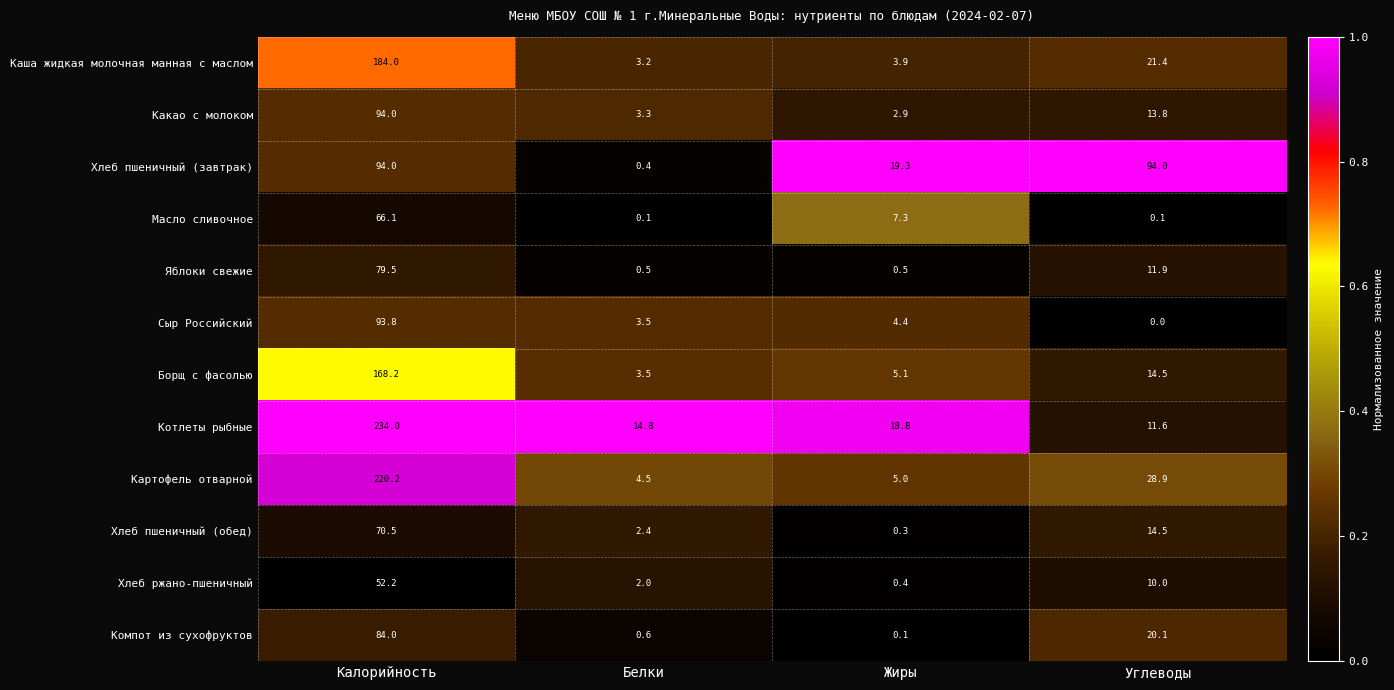

What is the difference between the highest and lowest values at Калорийность?

181.8